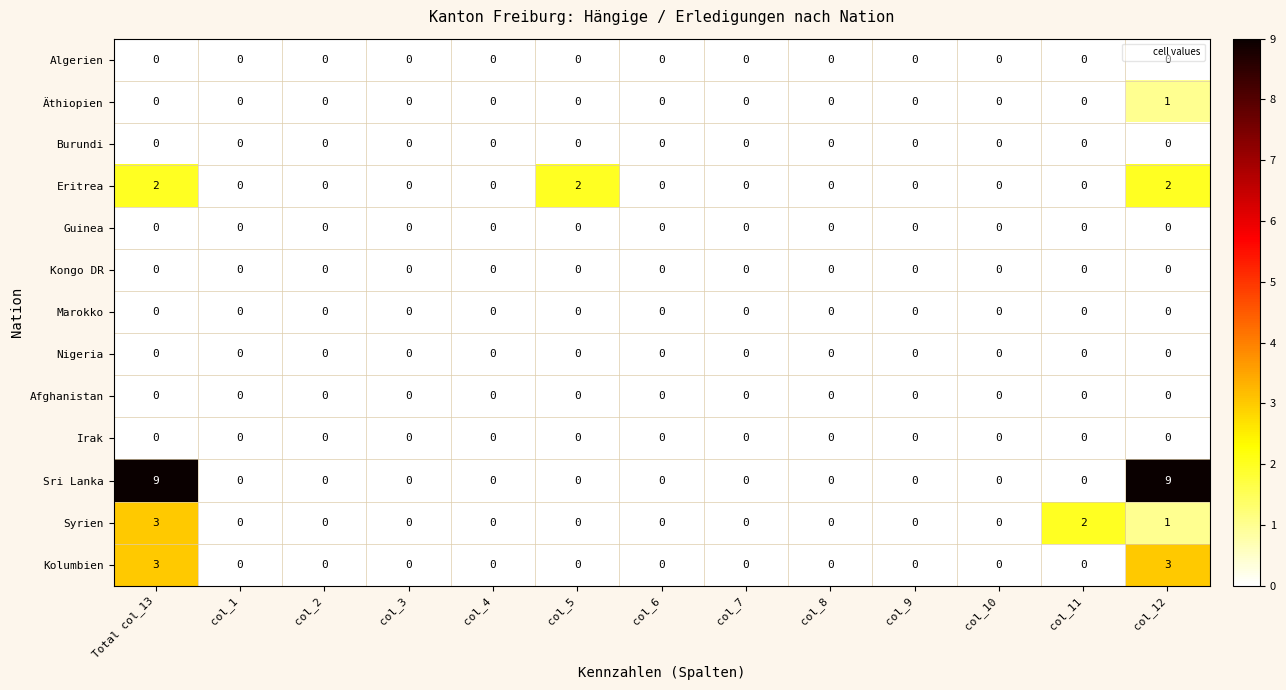

True or false: Algerien has a value of 0 at col_5.

True